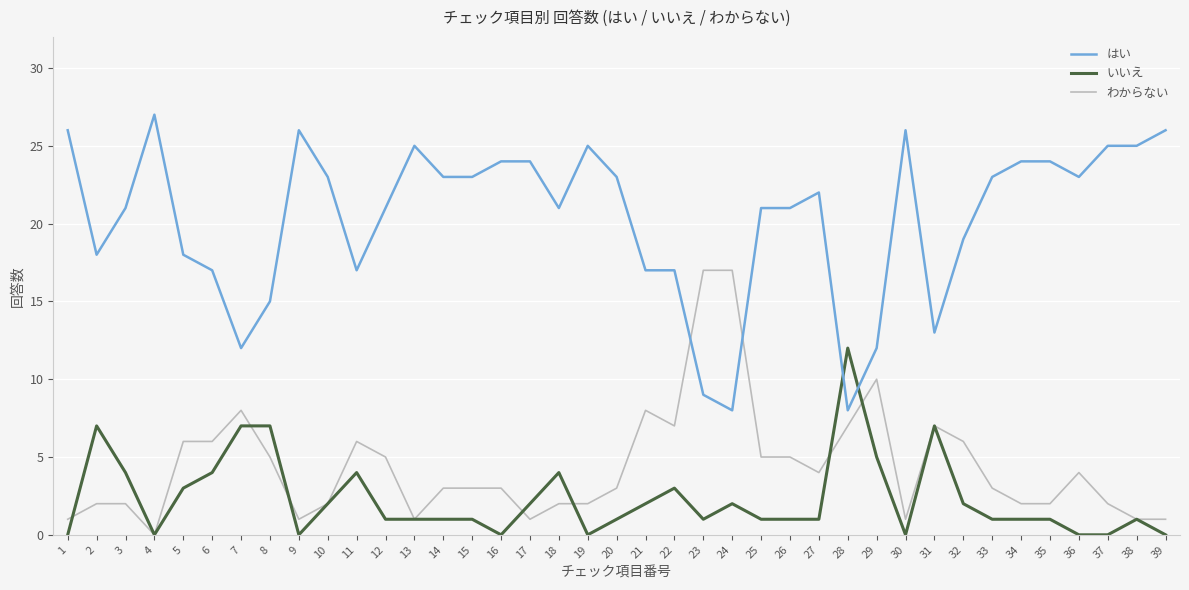

Which series has the largest total across all categories?

はい